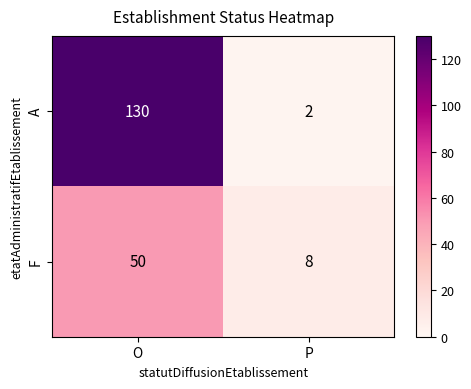

How many data points does each series have?

2